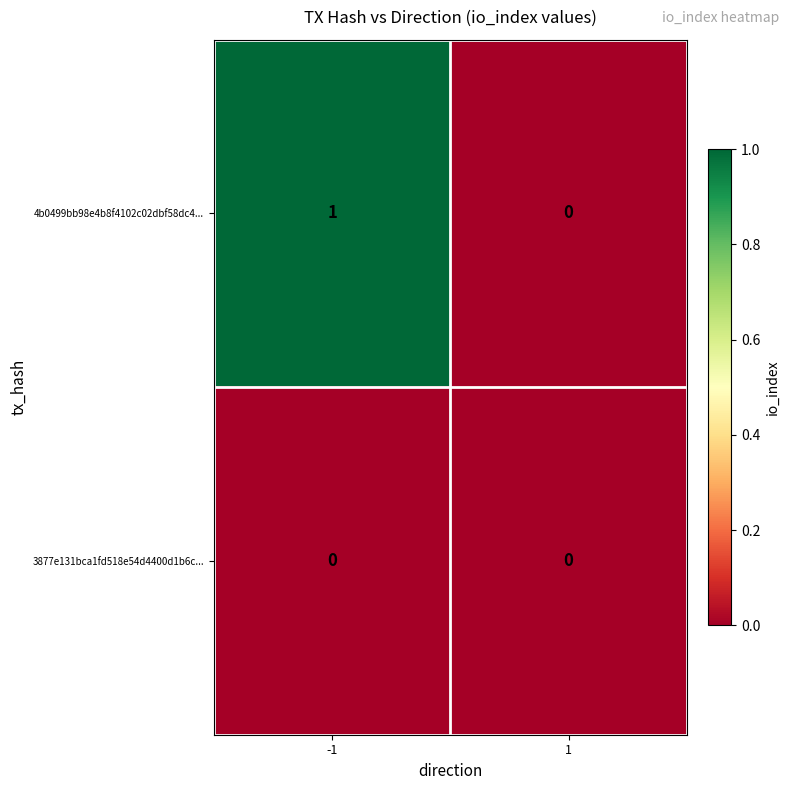

At which category is the sum across all series the highest?

-1